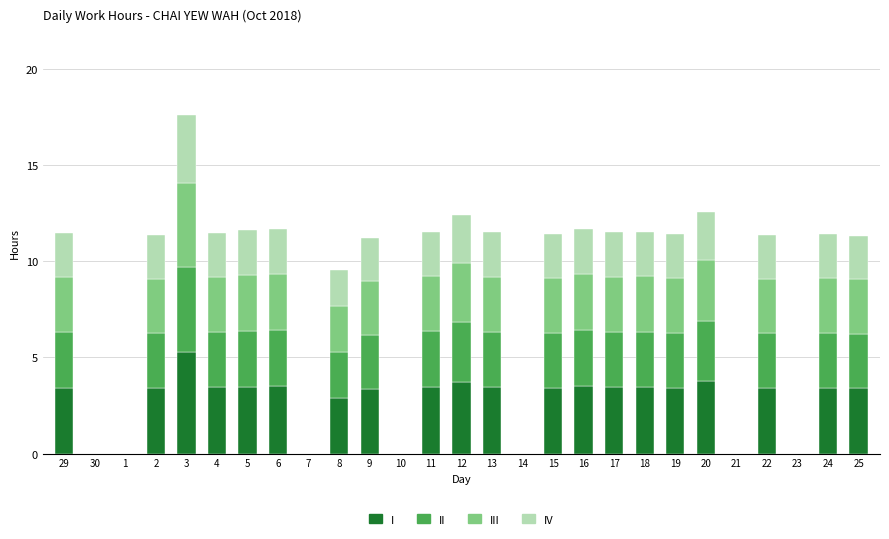

What is the sum of the I values at 14 and 18?

3.5